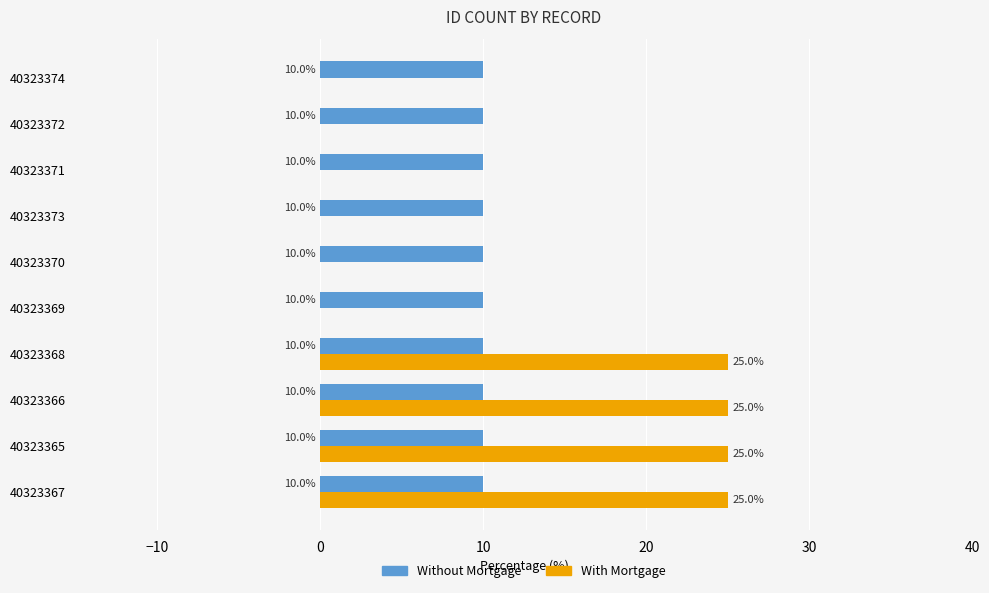

What are all the series names shown in the legend?

Without Mortgage, With Mortgage